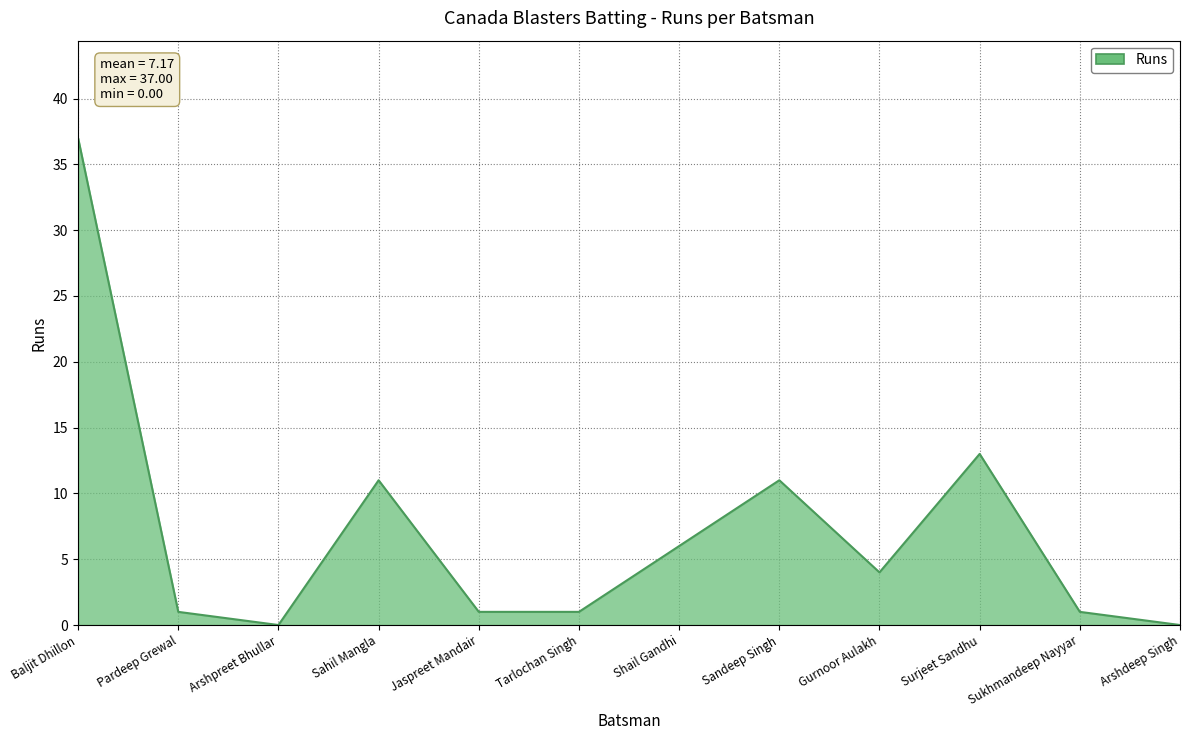

What value does the data have at Surjeet Sandhu, to the nearest 5?

15